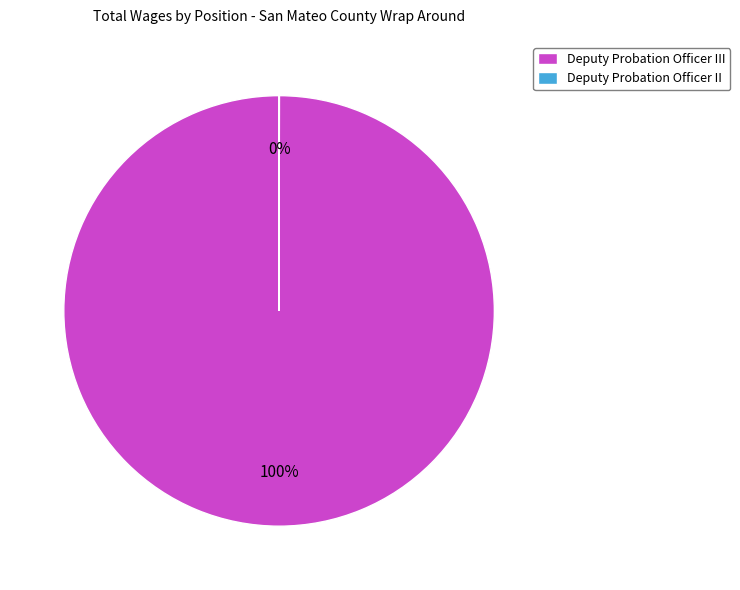

Is there a majority slice in this chart?

Yes